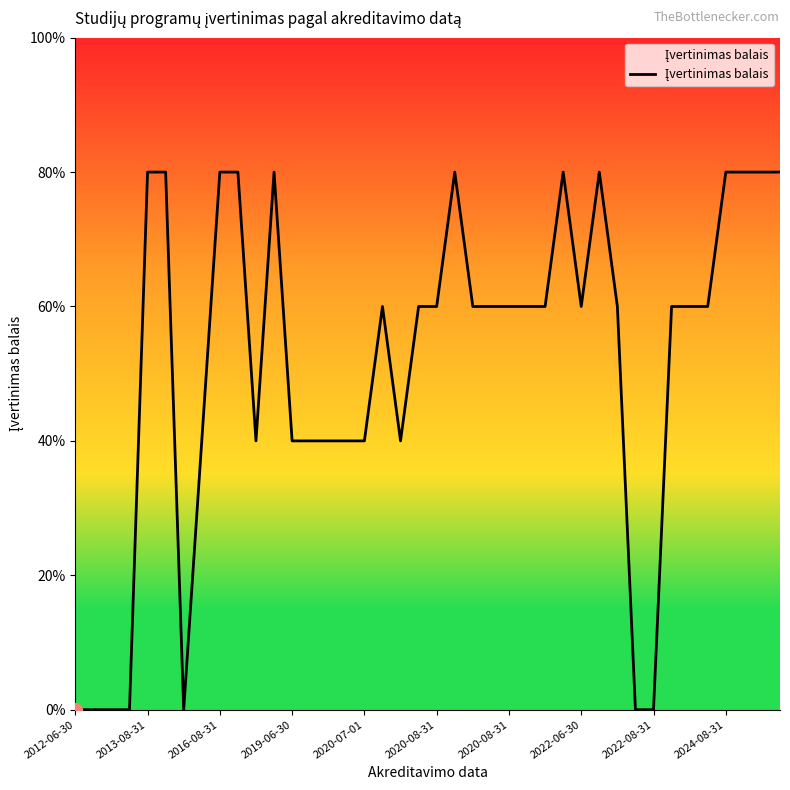

Is this an area chart (filled region under the line)?

Yes